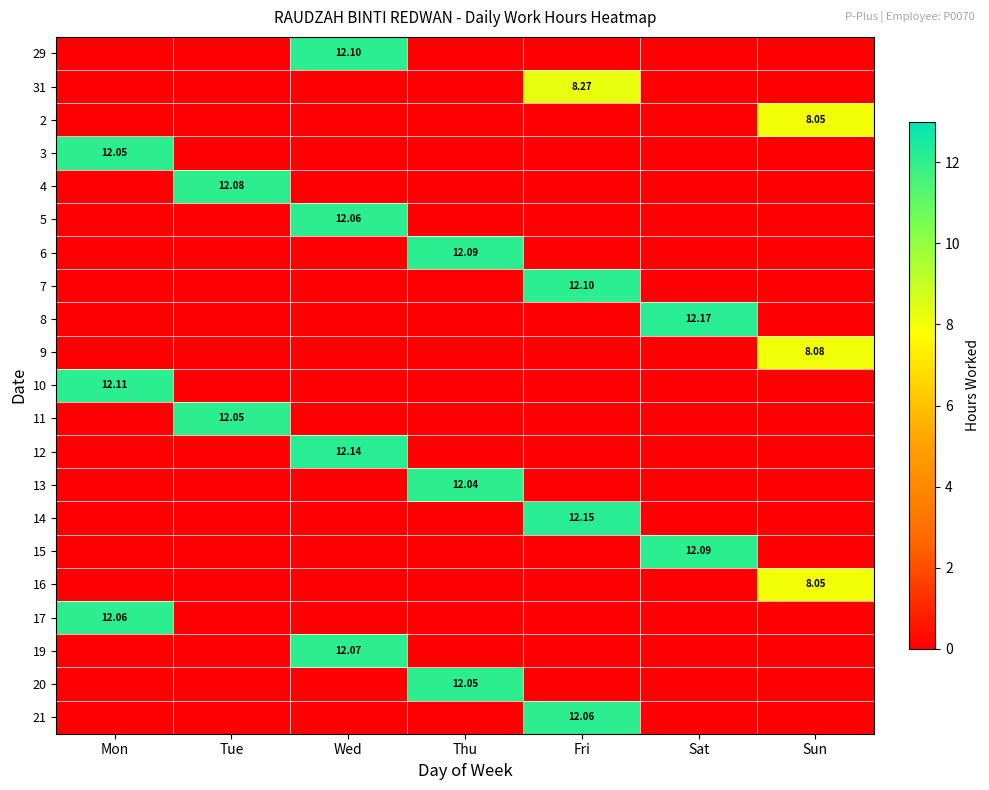

What is the maximum value for 2?

8.1